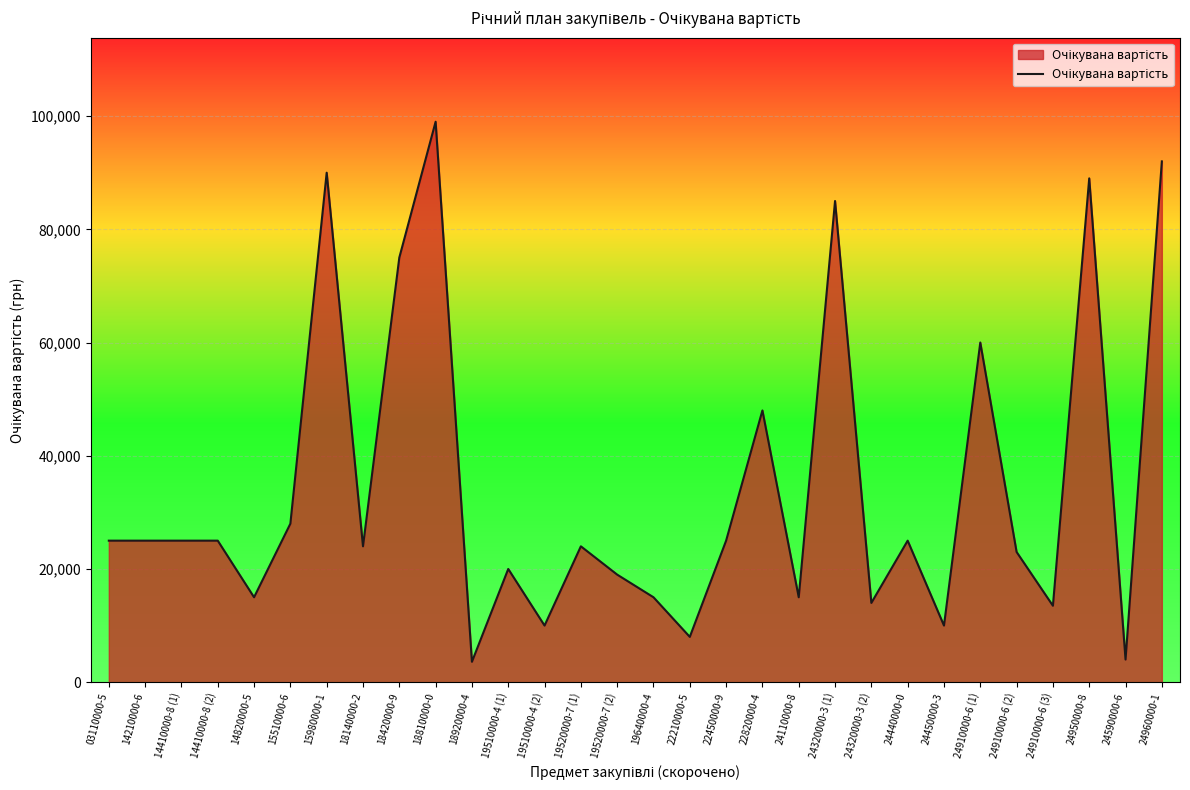

Between 03110000-5 and 19510000-4 (1), which is larger?

03110000-5